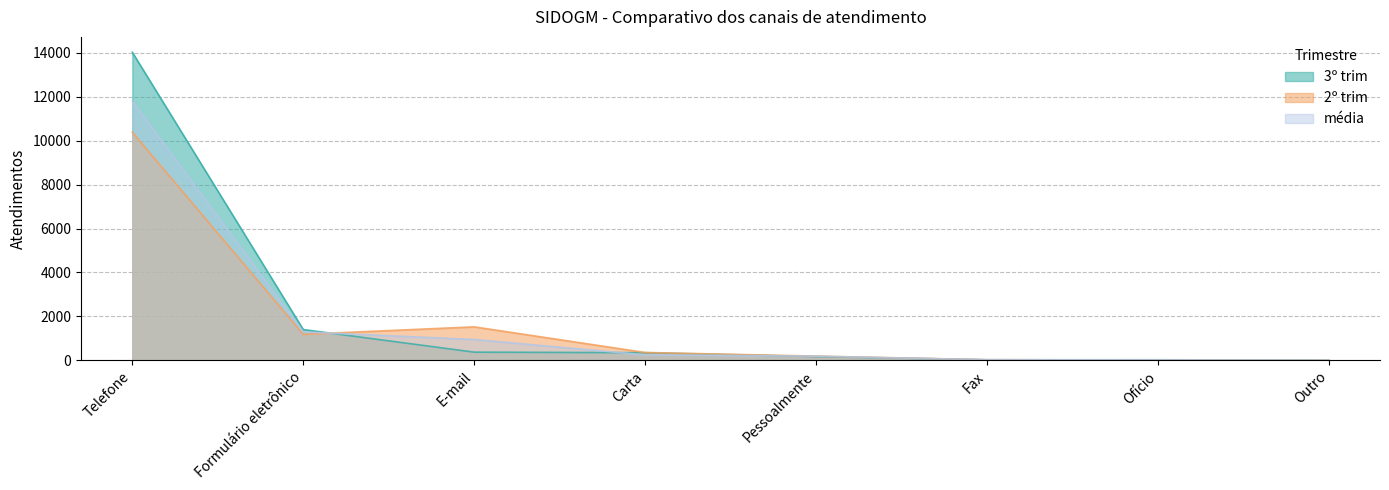

After their last crossing, which series has the higher values: 2º trim or média?

média